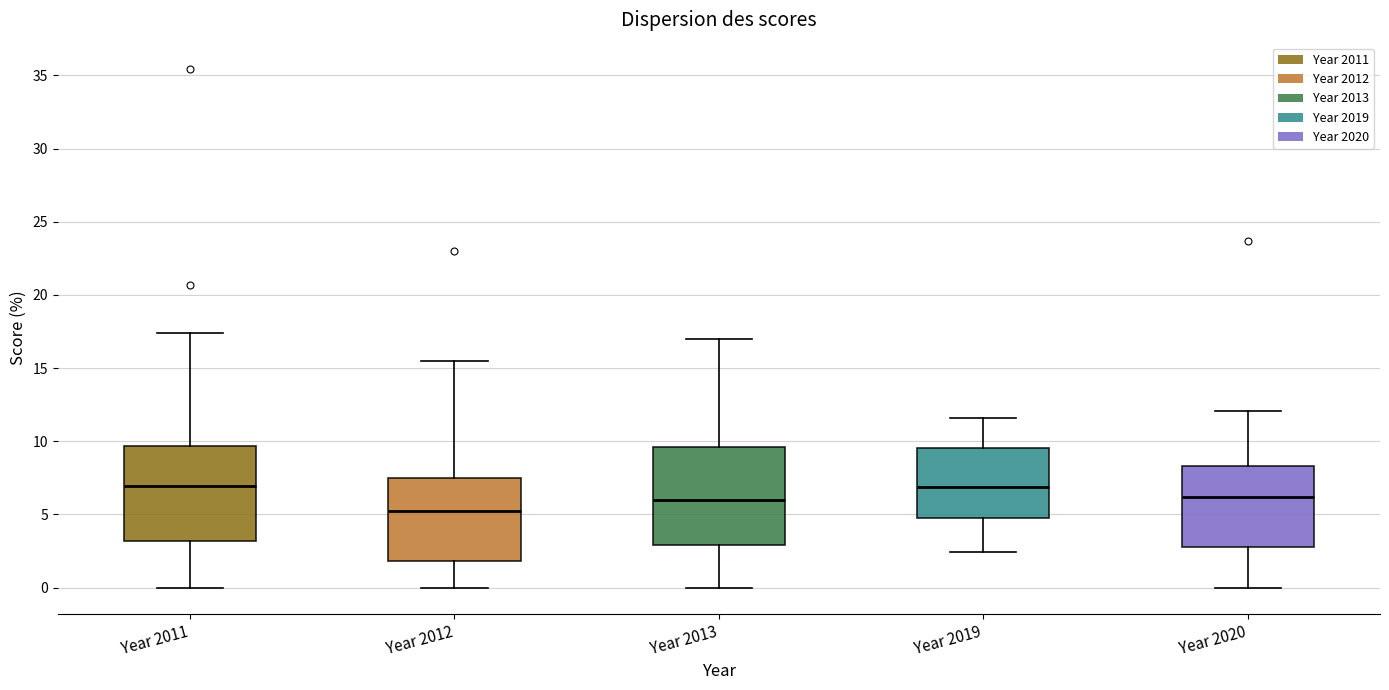

Reading left to right, read every box against the y-axis: the position of its median line, the range the box covers, and the ends of its whiskers. The values are not printed on the chart, so give them approximately, as read against the axis.

Year 2011: median 7.0, box 3.0 to 9.5, whiskers 0.0 to 17.5
Year 2012: median 5.0, box 2.0 to 7.5, whiskers 0.0 to 15.5
Year 2013: median 6.0, box 3.0 to 9.5, whiskers 0.0 to 17.0
Year 2019: median 7.0, box 5.0 to 9.5, whiskers 2.5 to 11.5
Year 2020: median 6.0, box 3.0 to 8.5, whiskers 0.0 to 12.0